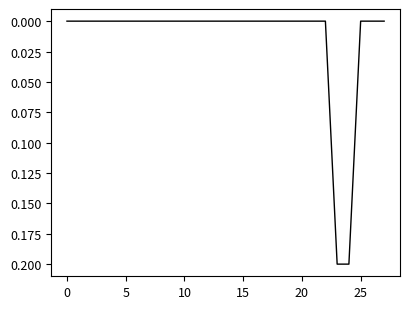

Reading left to right, list all the values displayed in this chart.

0.0	0.0	0.0	0.0	0.0	0.0	0.0	0.0	0.0	0.0	0.0	0.0	0.0	0.0	0.0	0.0	0.0	0.0	0.0	0.0	0.0	0.0	0.0	0.2	0.2	0.0	0.0	0.0